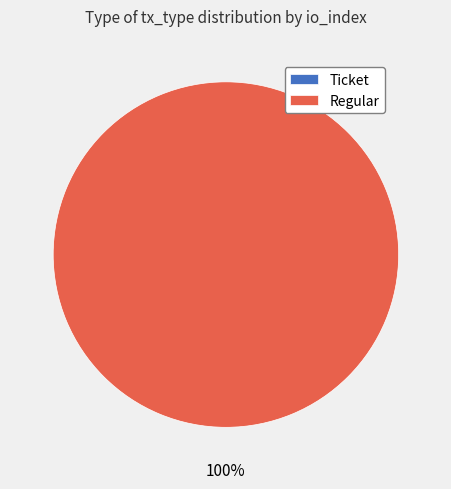

True or false: Ticket accounts for 0% of the total.

True